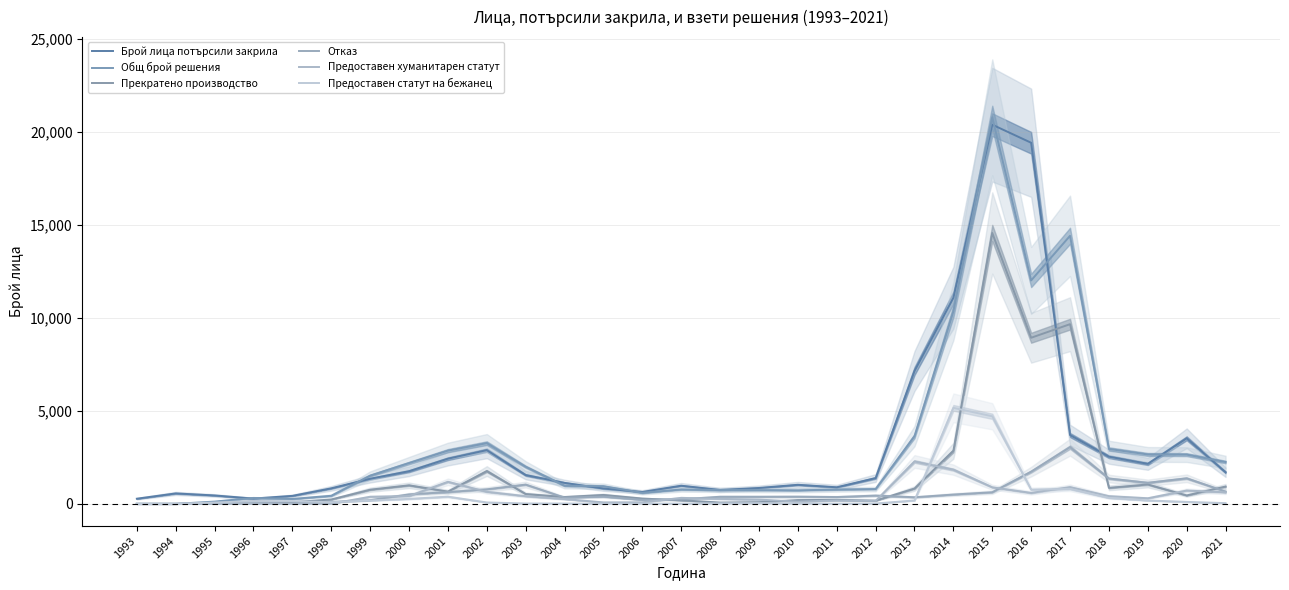

The value of Предоставен статут на бежанец at 2019 is 71. True or false?

False